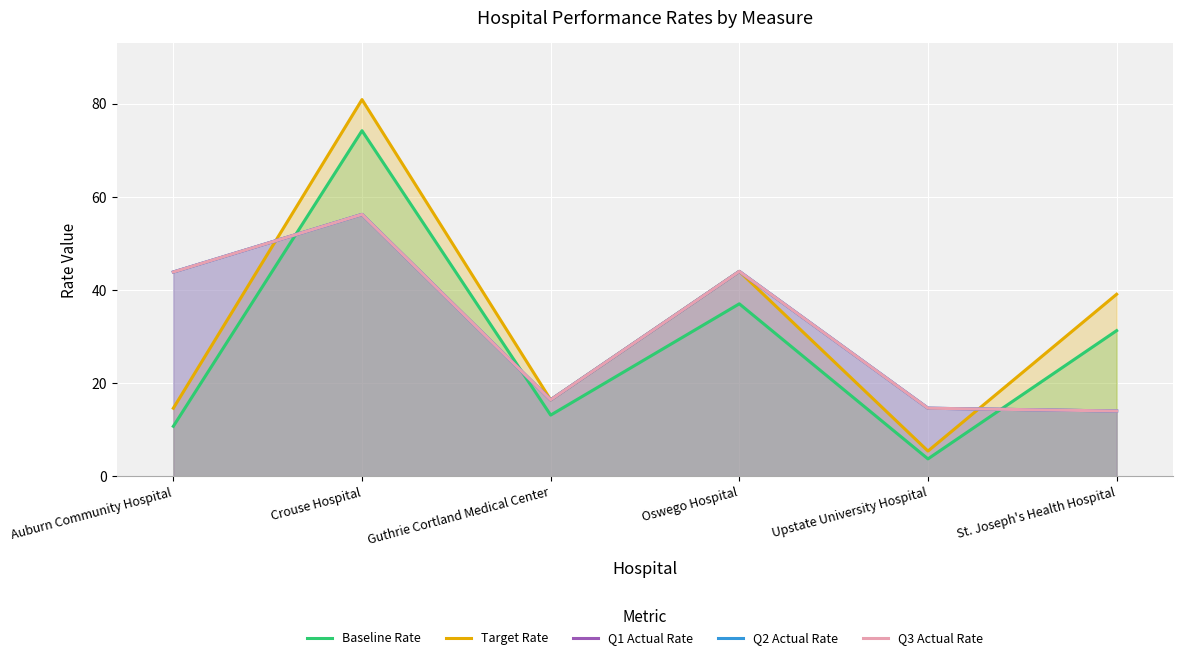

At Oswego Hospital, list the series in order from smallest to largest.

Baseline Rate, Target Rate, Q1 Actual Rate, Q2 Actual Rate, Q3 Actual Rate